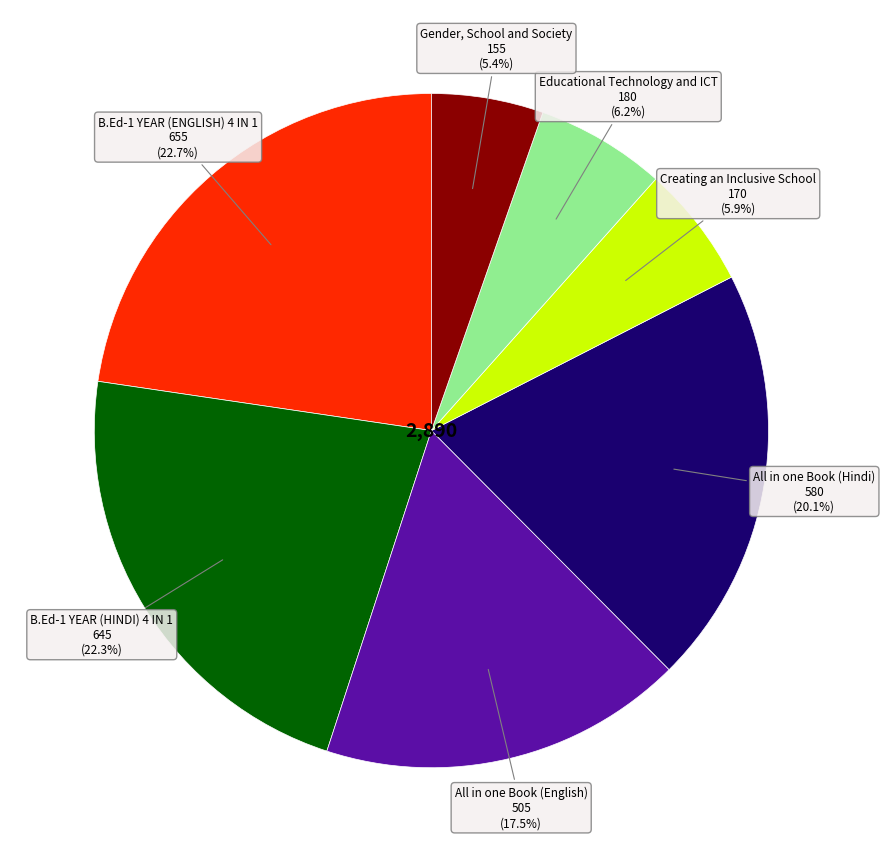

Is there any slice that represents more than half of the pie?

No